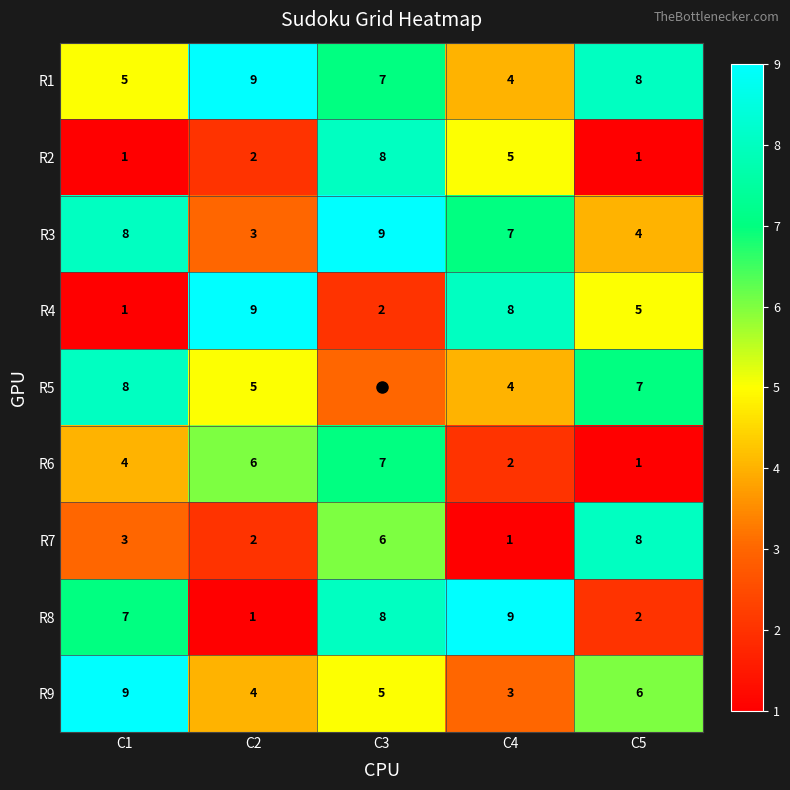

What is the difference between the maximum and minimum values in the R2 series?

7